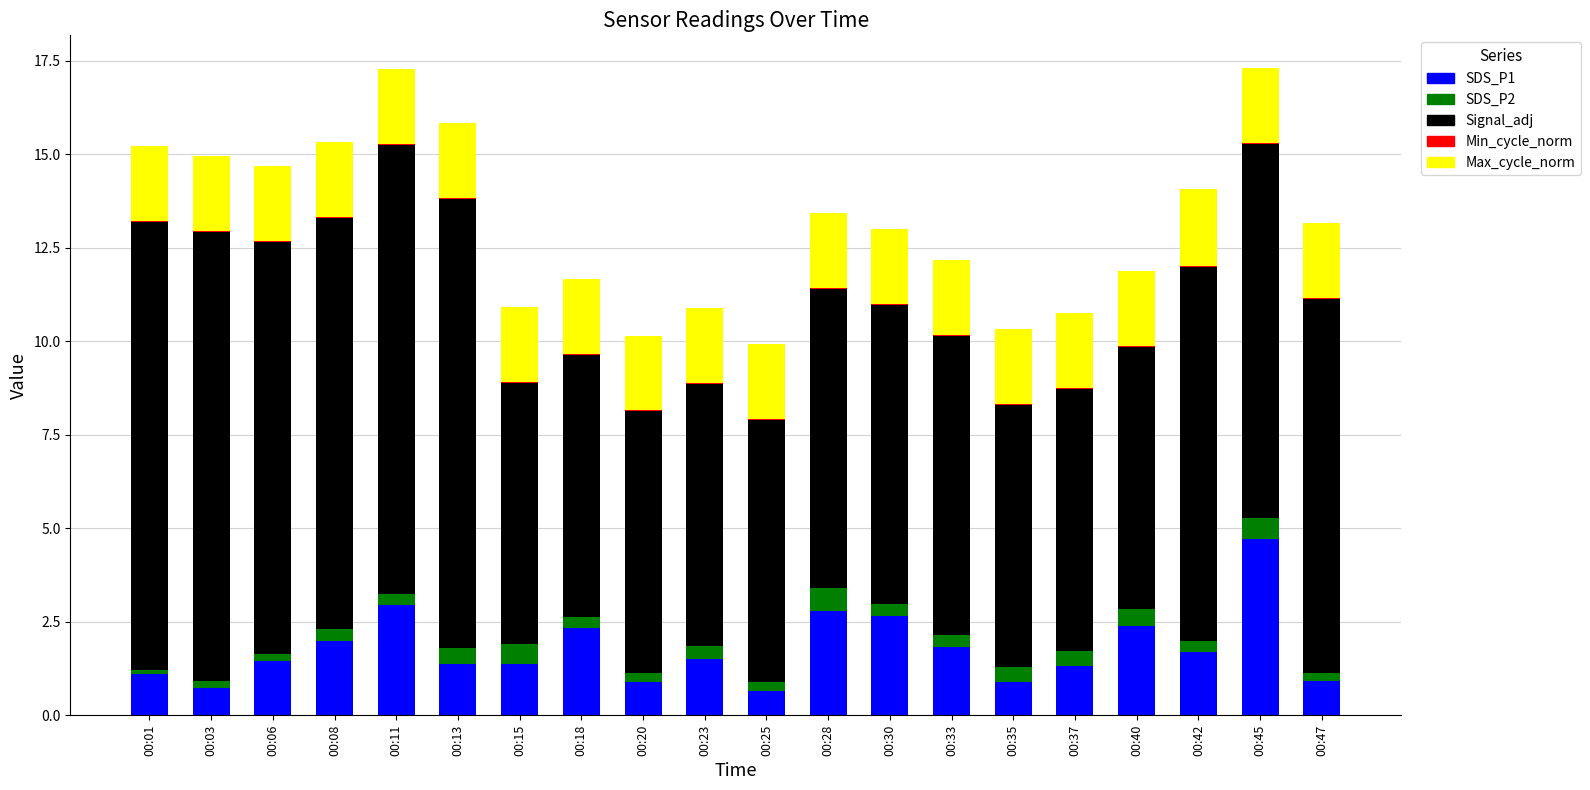

At which label does SDS_P1 reach its peak?

00:45